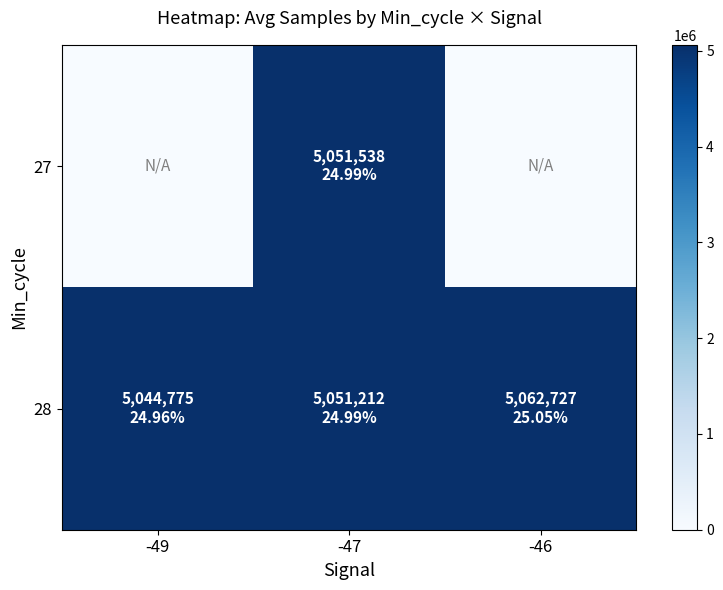

How many series are shown in this chart?

2